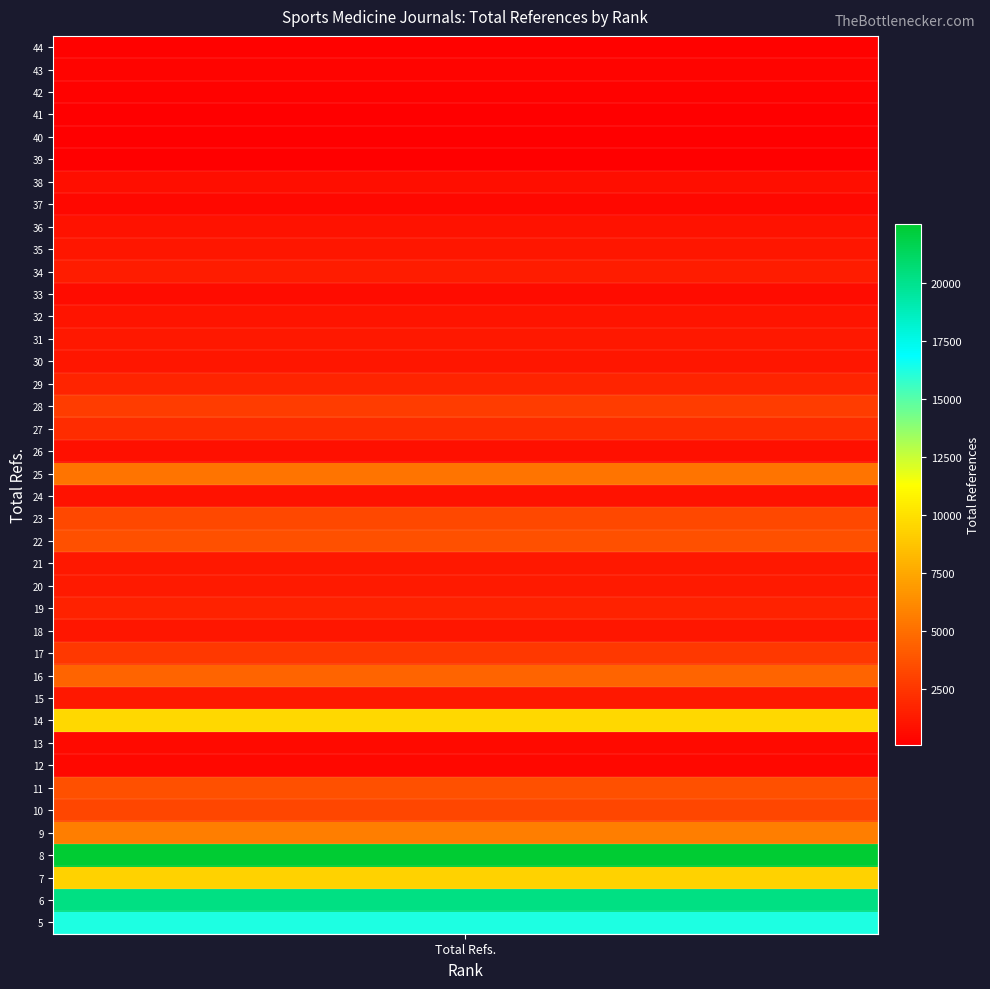

Where is the data nearest to the value 11302?

14